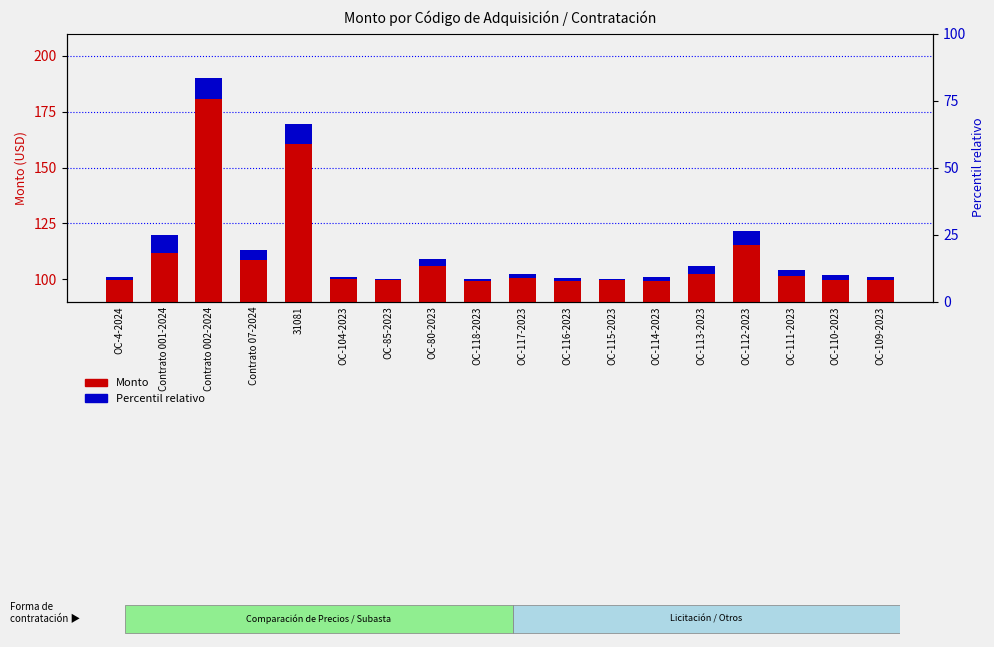

The value of Percentil relativo at OC-118-2023 is 1.4. True or false?

False